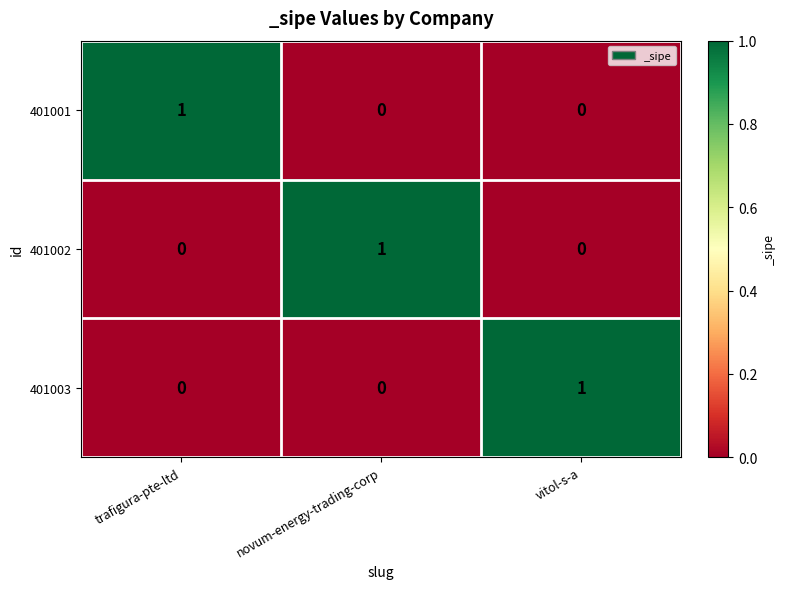

Is the value of 401001 at trafigura-pte-ltd greater than the value of 401003 at trafigura-pte-ltd?

Yes